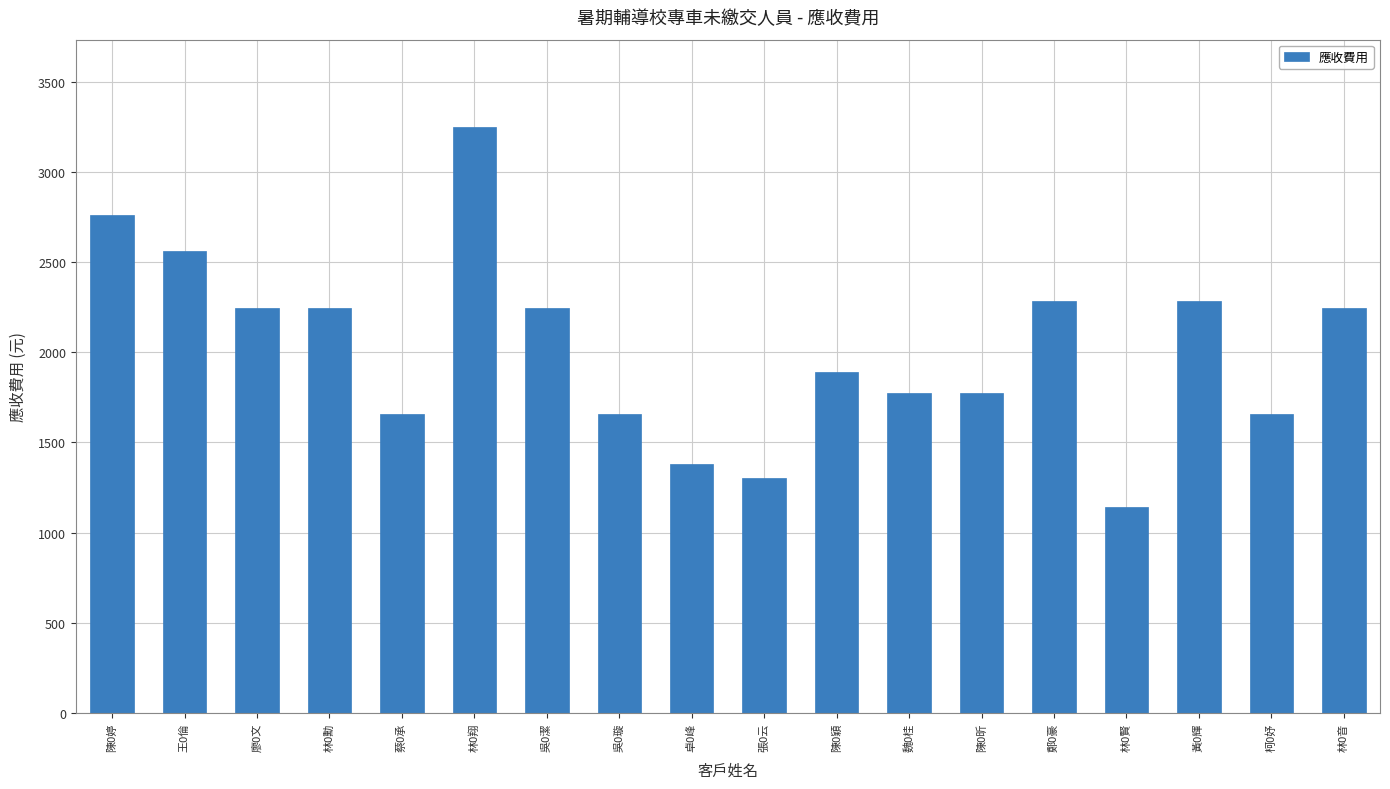

What value does the data have at 林0賢, to the nearest 10?

1140